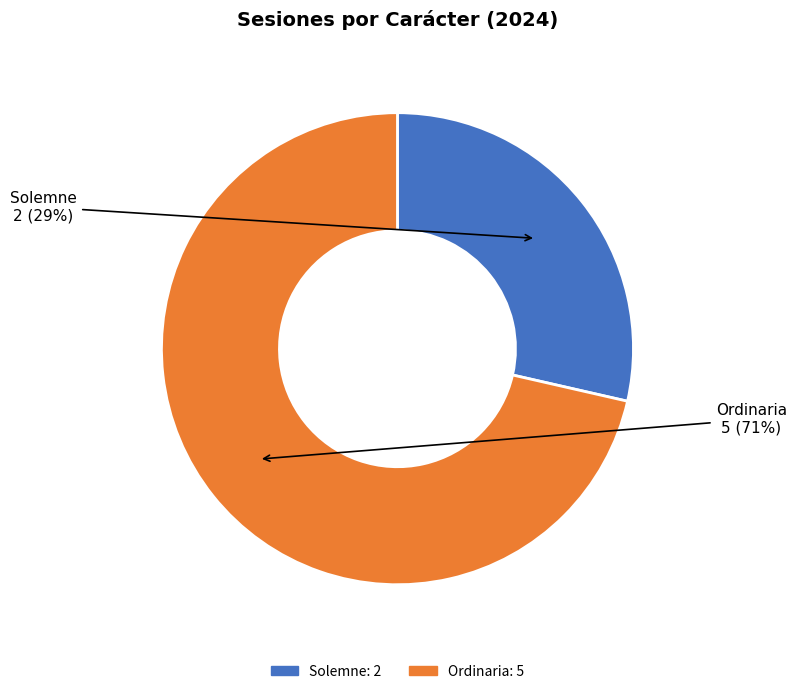

How many slices are in this pie chart?

2